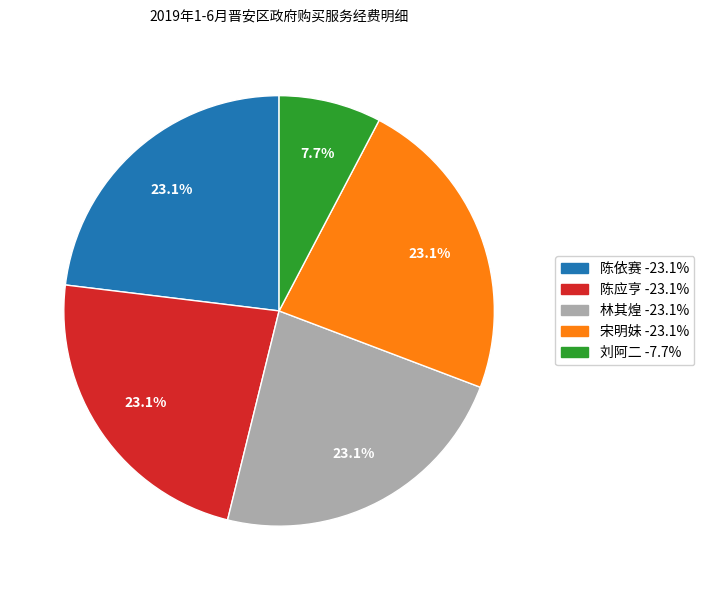

To the nearest percent, what percentage of the pie is 宋明妹?

23%